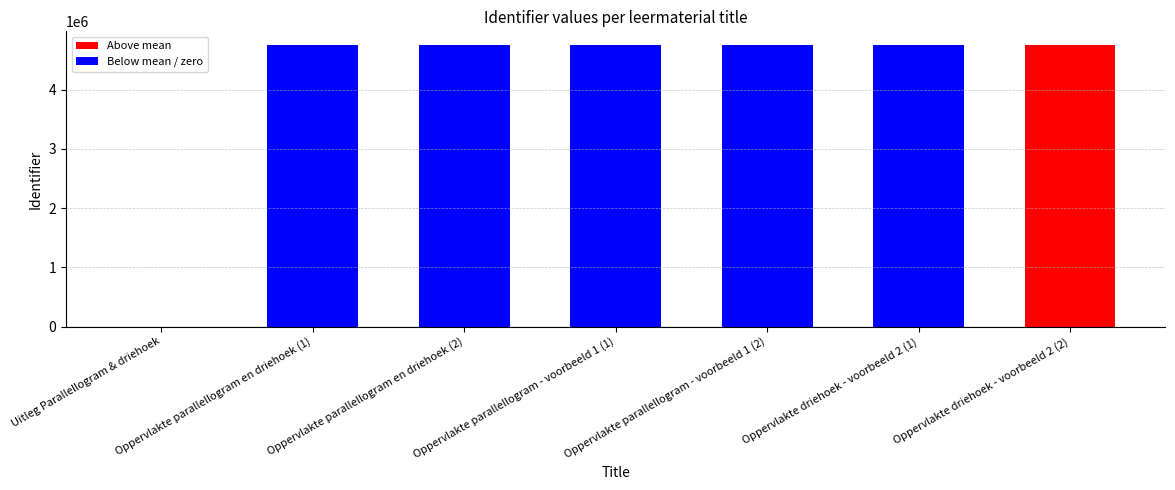

Is it true that the value at Oppervlakte parallellogram - voorbeeld 1 (1) is 4744762?

True